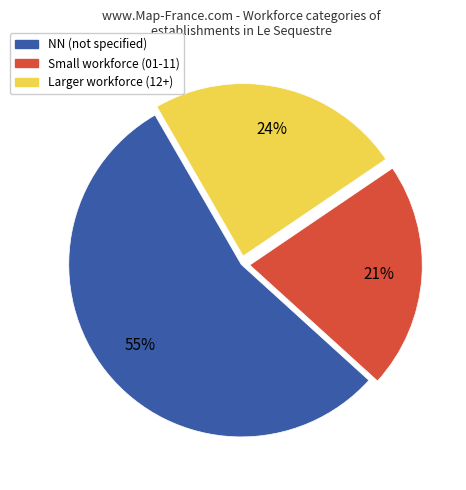

Is there a majority slice in this chart?

Yes